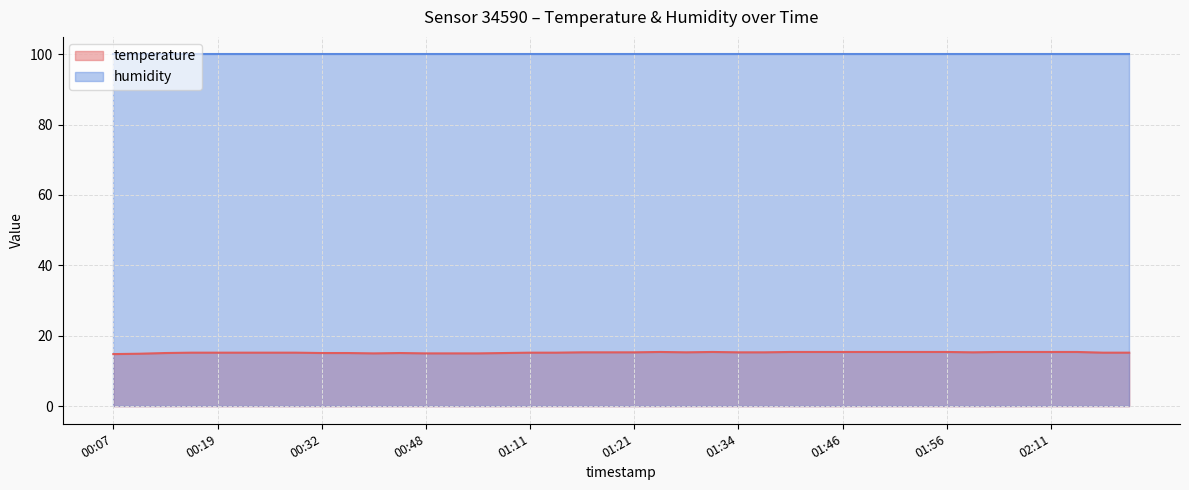

Reading left to right, extract all data points from this chart.

14.8	14.9	15.1	15.2	15.2	15.2	15.2	15.2	15.1	15.1	15.0	15.1	15.0	15.0	15.0	15.1	15.2	15.2	15.3	15.3	15.3	15.4	15.3	15.4	15.3	15.3	15.4	15.4	15.4	15.4	15.4	15.4	15.4	15.3	15.4	15.4	15.4	15.4	15.2	15.2